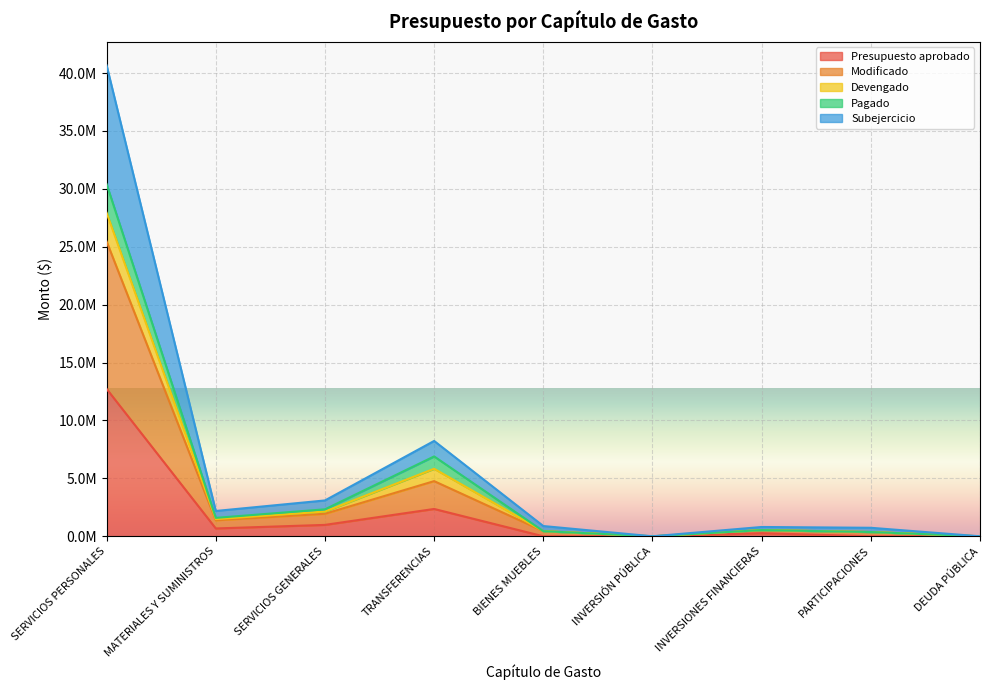

Where is the first local minimum for Modificado?

MATERIALES Y SUMINISTROS